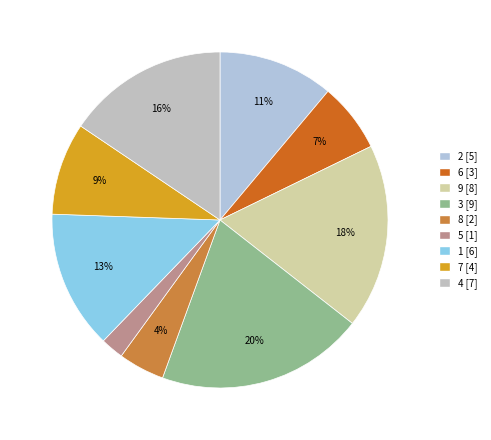

Count the number of slices in the pie.

9